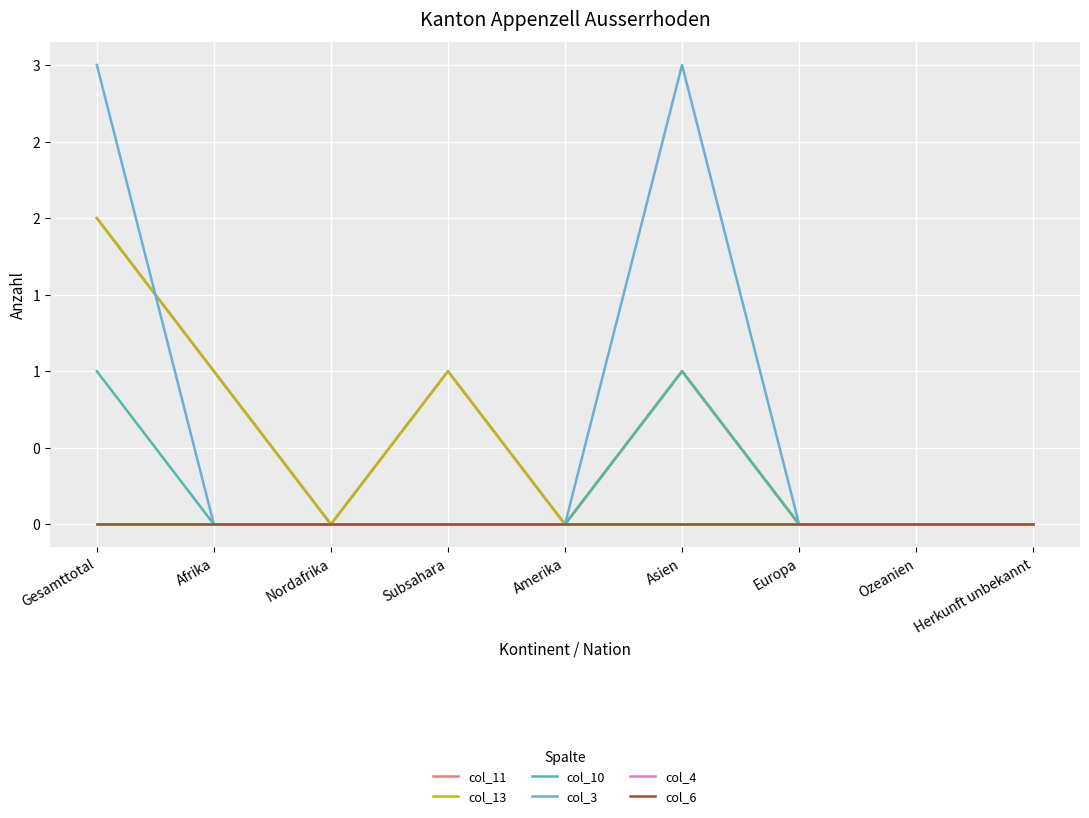

Is this an area chart (filled region under the line)?

No